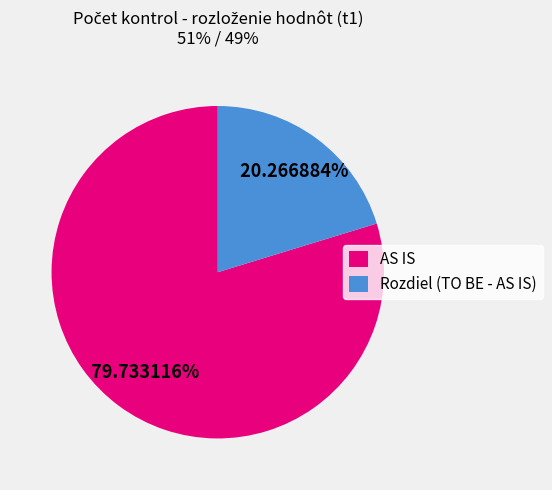

Combined, do AS IS and Rozdiel (TO BE - AS IS) account for over 50%?

Yes